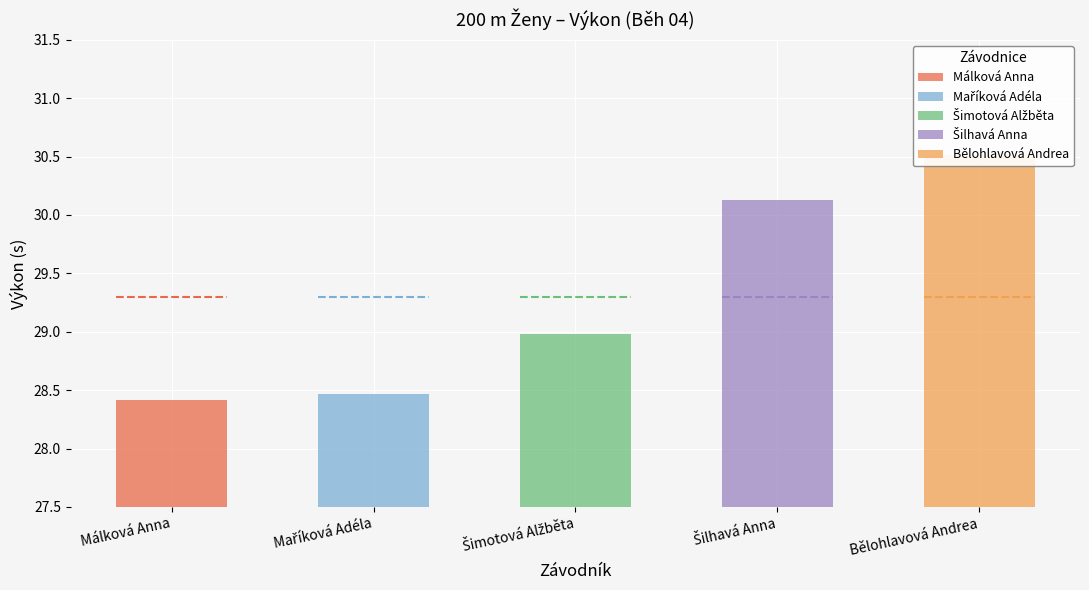

How many data points does each series have?

5